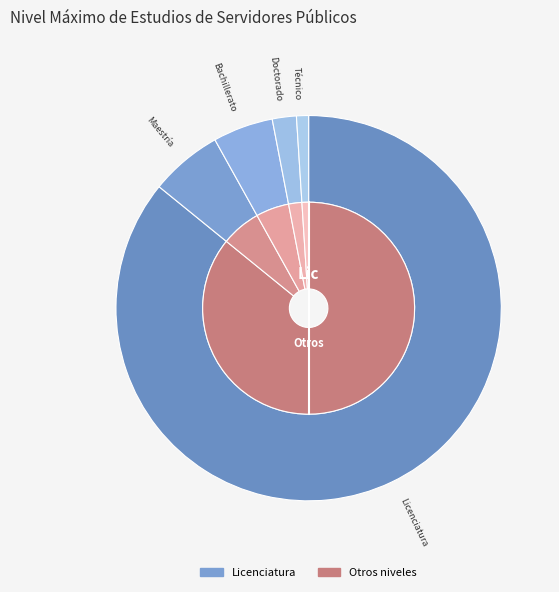

Rank the categories by value from lowest to highest.

Técnico, Doctorado, Bachillerato, Maestría, Licenciatura